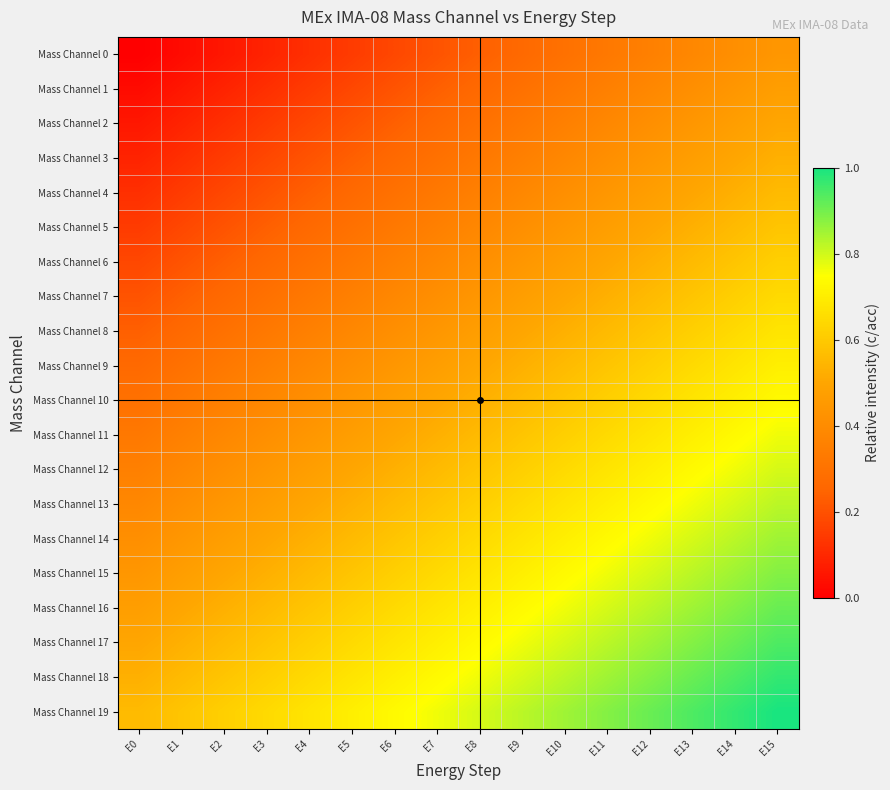

Which label corresponds to the smallest value in the chart?

E0